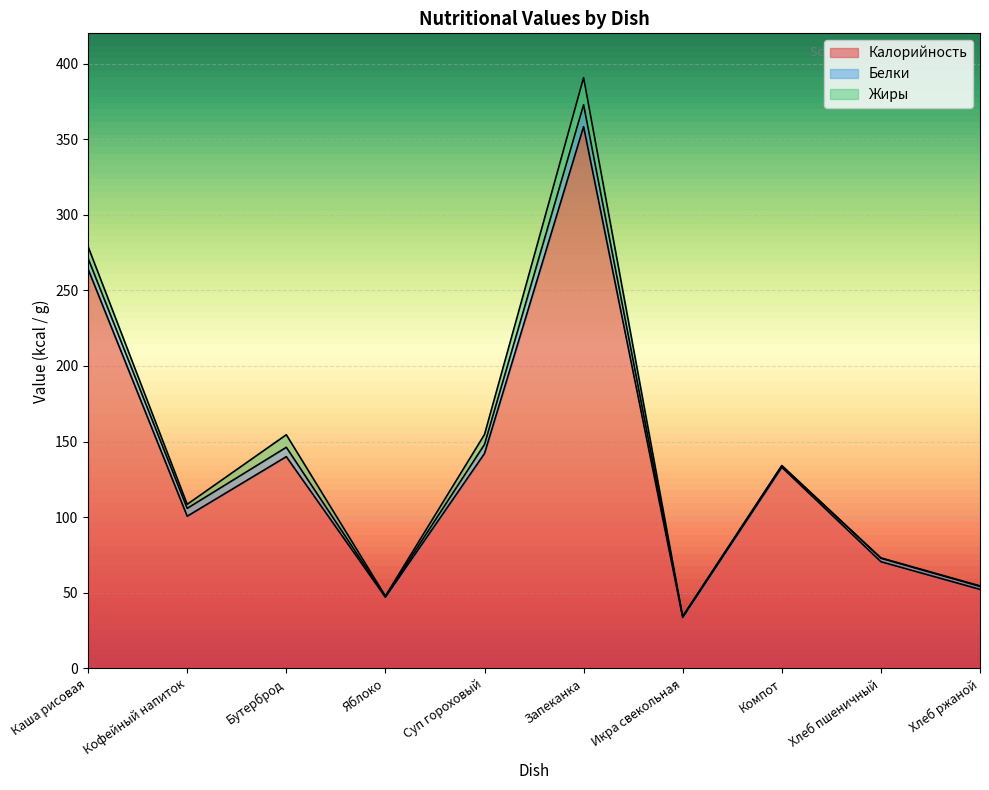

How many lines are shown in the chart?

3